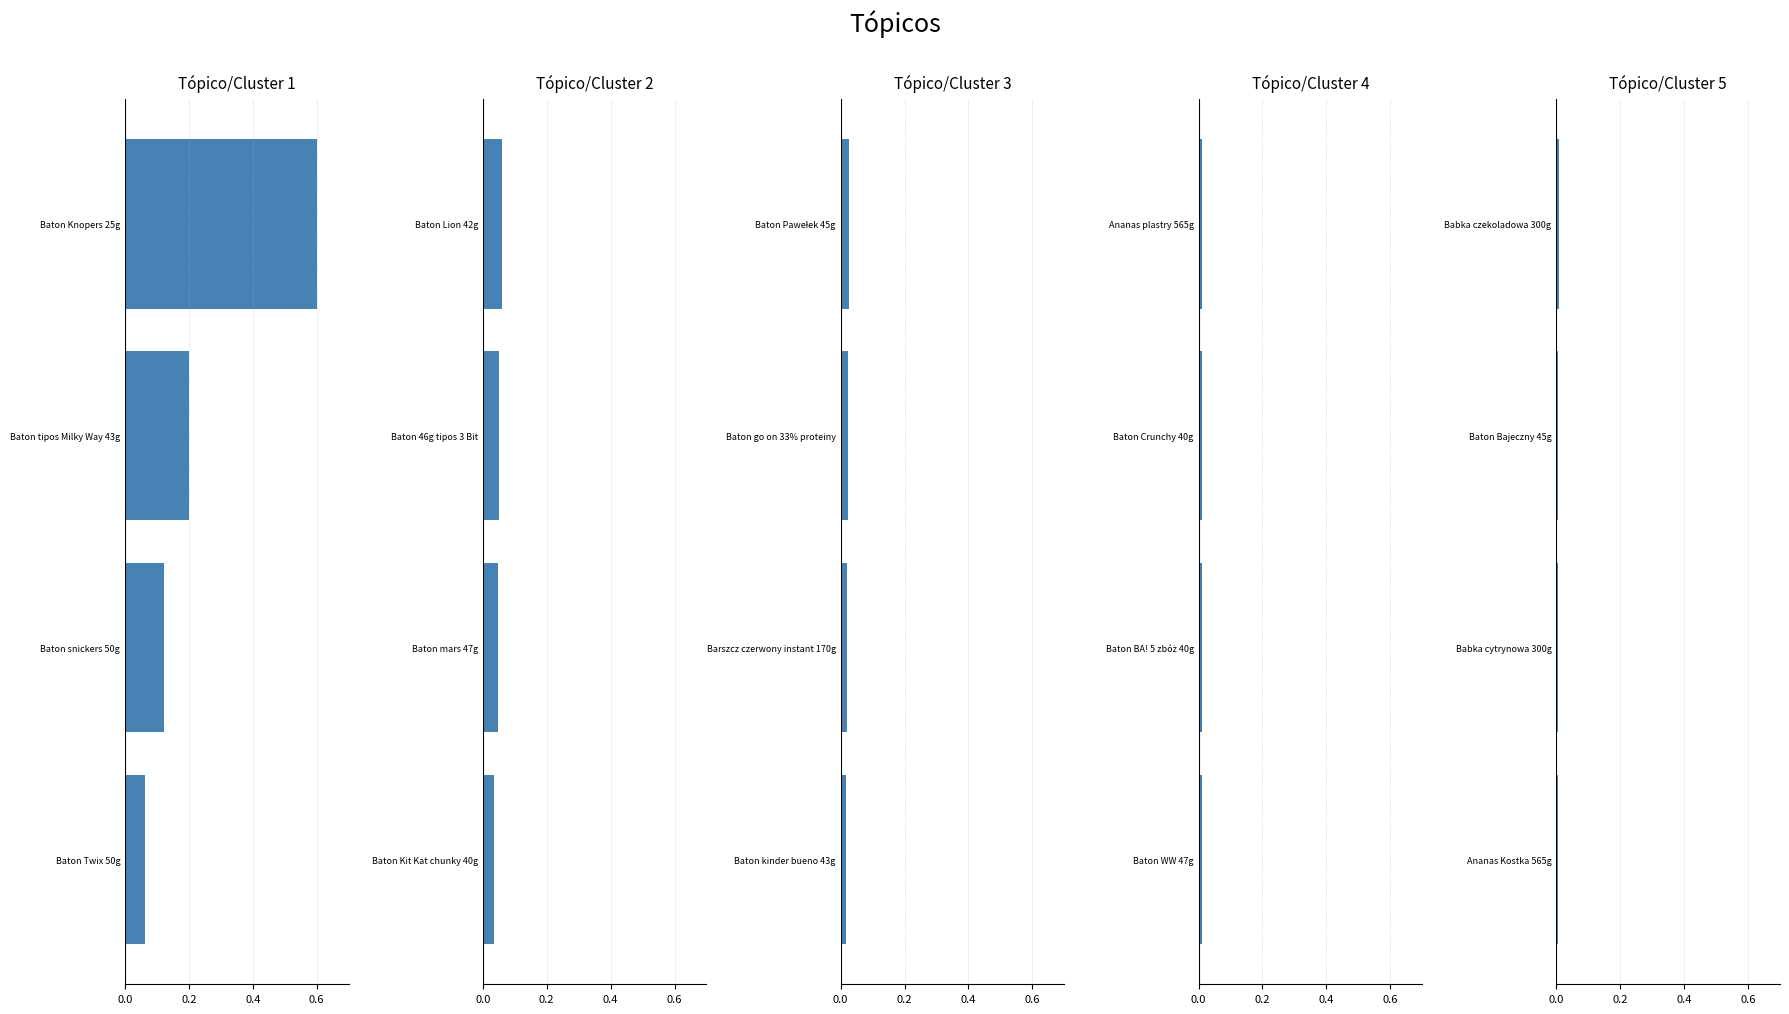

True or false: Tópico/Cluster 5 has a value of 0.0 at Babka czekoladowa 300g.

False